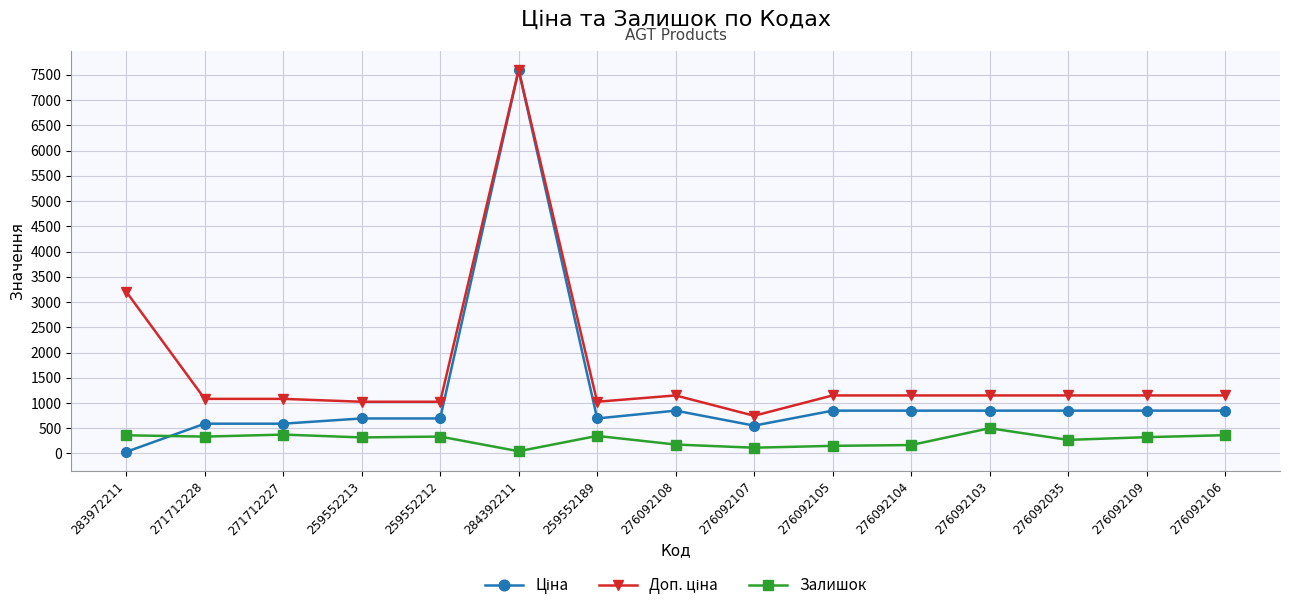

How many data points does each series have?

15